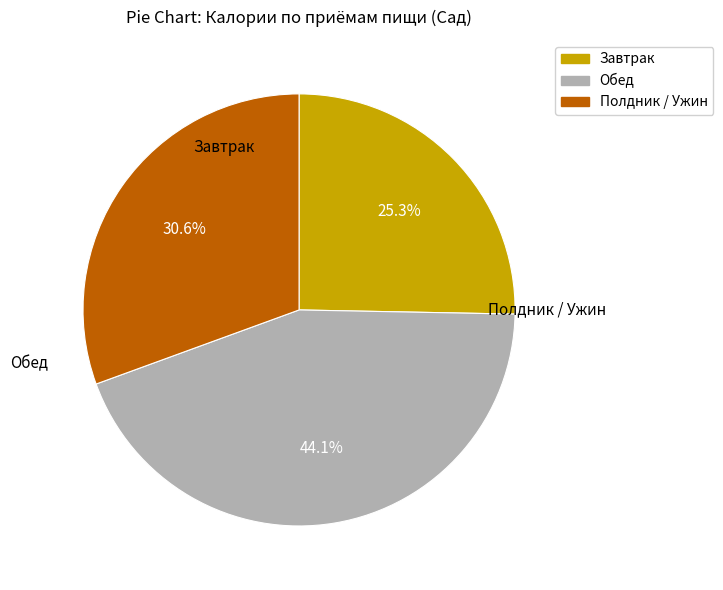

Is there any slice that represents more than half of the pie?

No